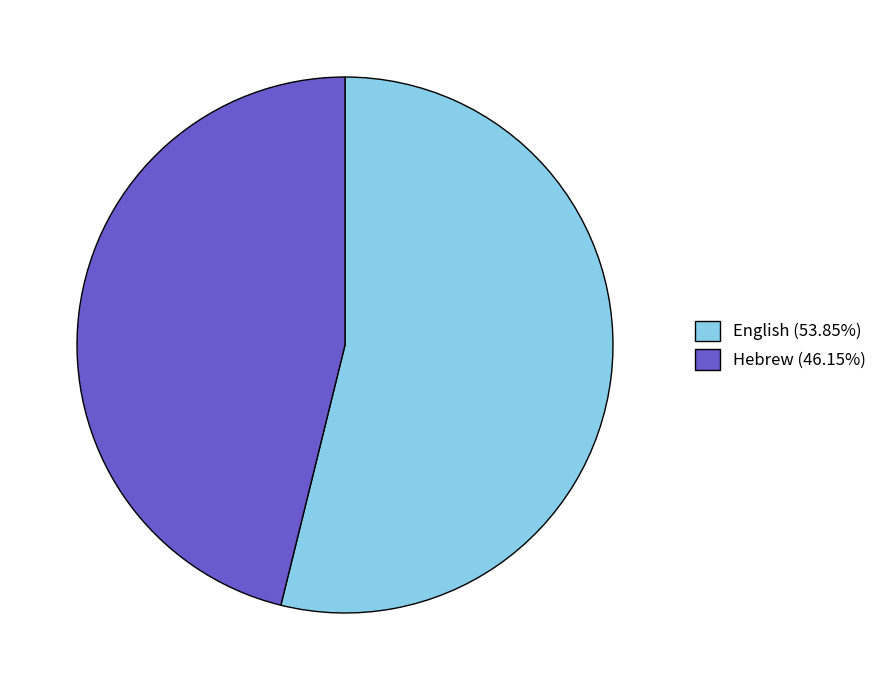

Which category has the smallest portion of the pie?

Hebrew